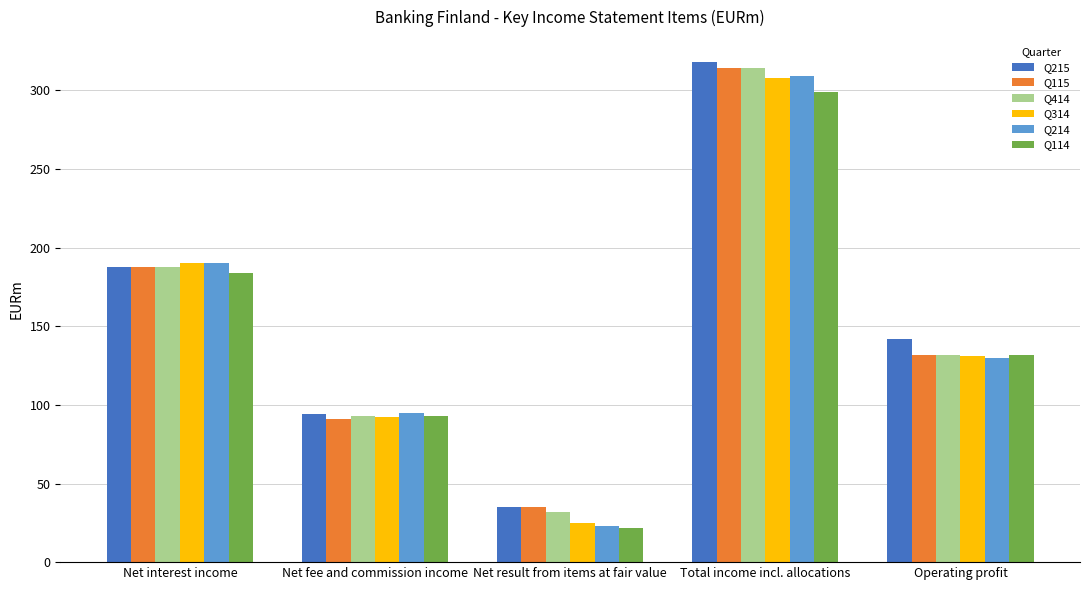

What position from the right is Net result from items at fair value?

3